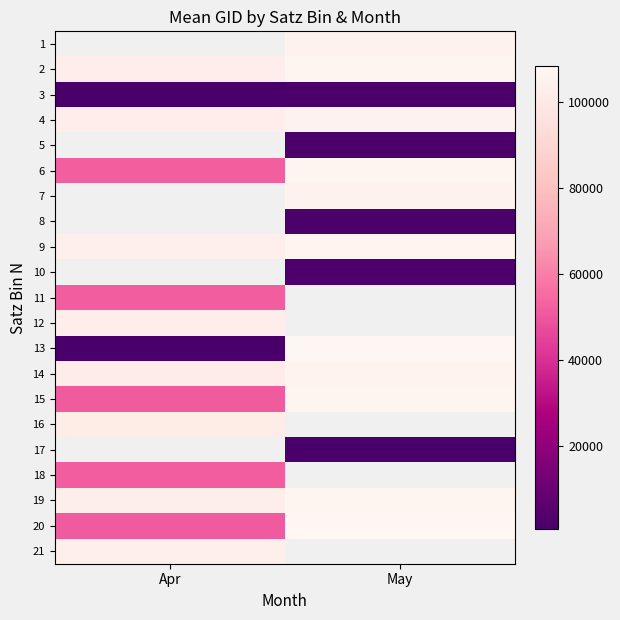

List the series in order of their overall mean, highest first.

1, 2, 14, 15, 16, 17, 18, 19, 20, 21, 4, 5, 6, 7, 8, 9, 10, 11, 12, 13, 3